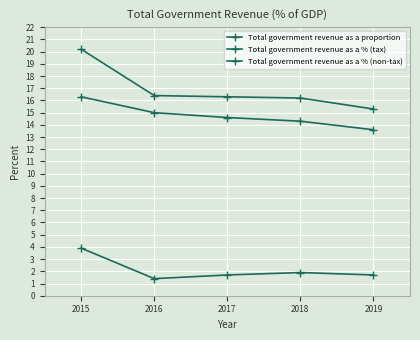

How many series are shown in this chart?

3